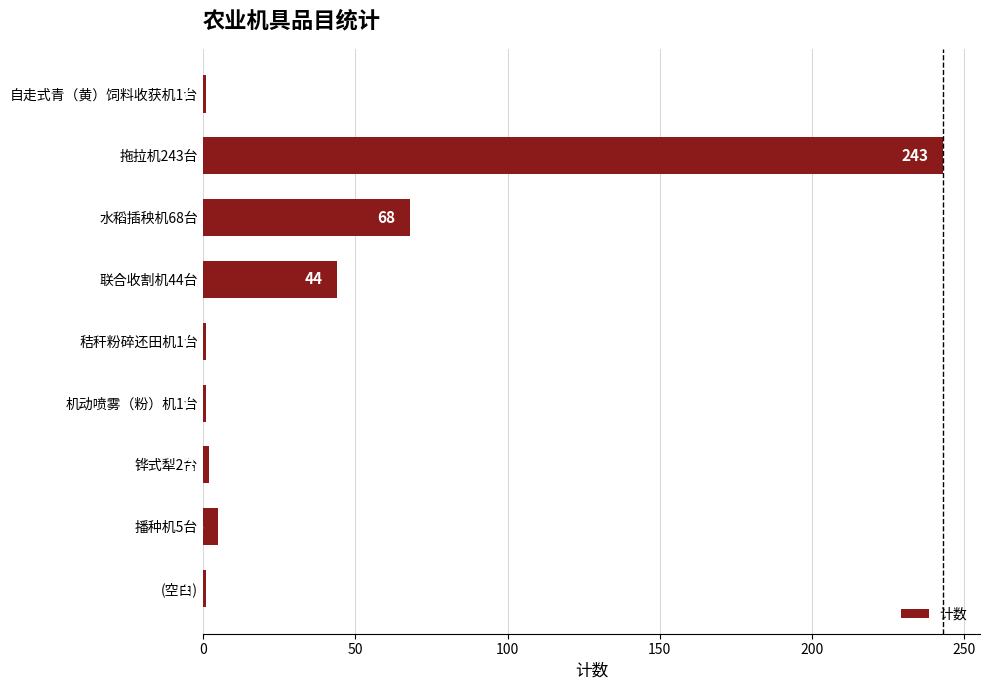

What is the ratio of the value at 拖拉机243台 to the value at 播种机5台?

48.6